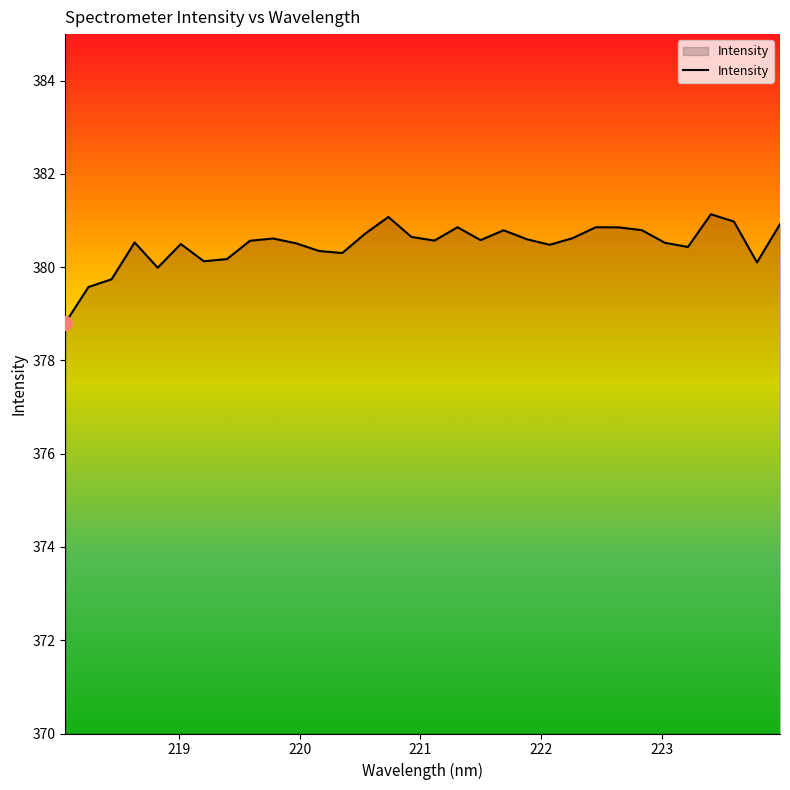

What is the smallest value displayed?

378.8